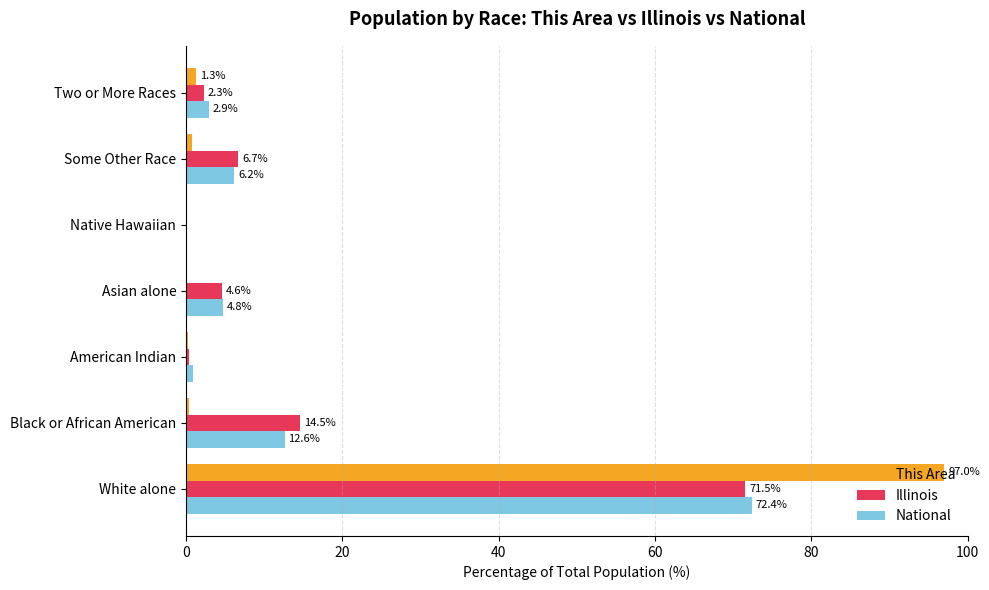

True or false: Illinois has a value of 9.8 at Some Other Race.

False